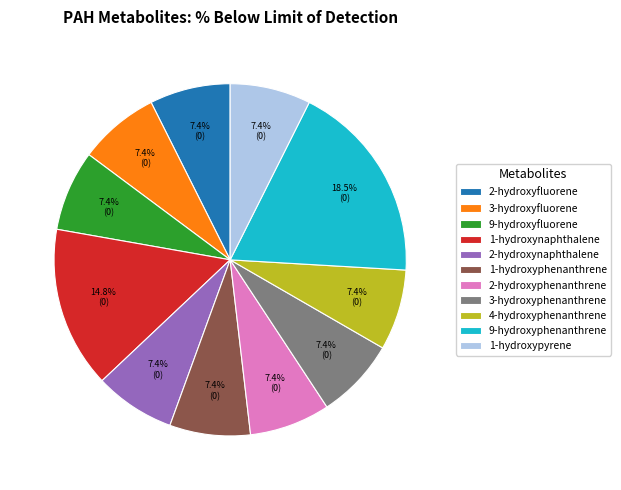

Is it true that 1-hydroxynaphthalene is 50% of the pie?

False